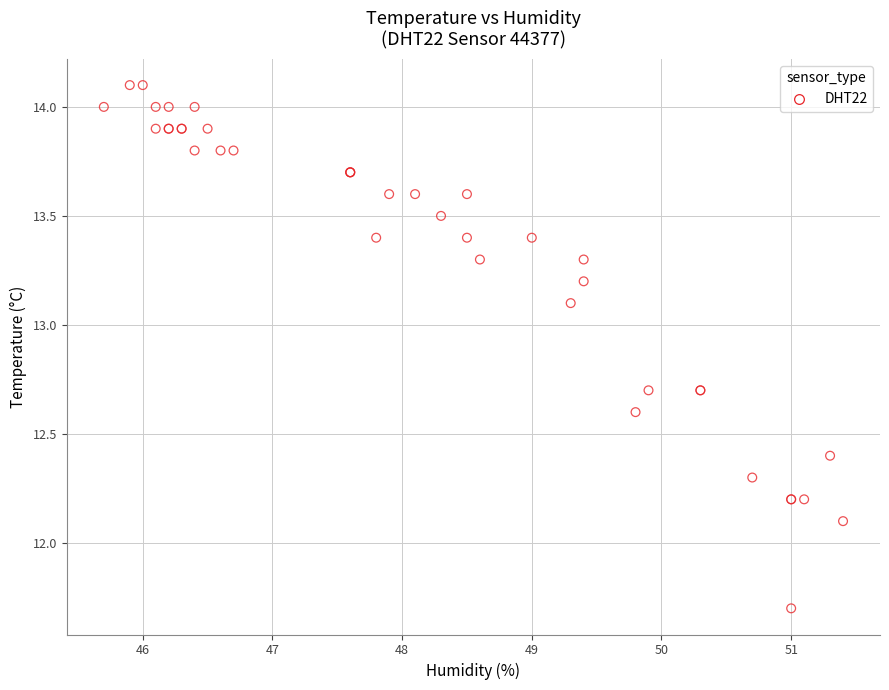

What Y value in the scatter plot is closest to 12?

12.1